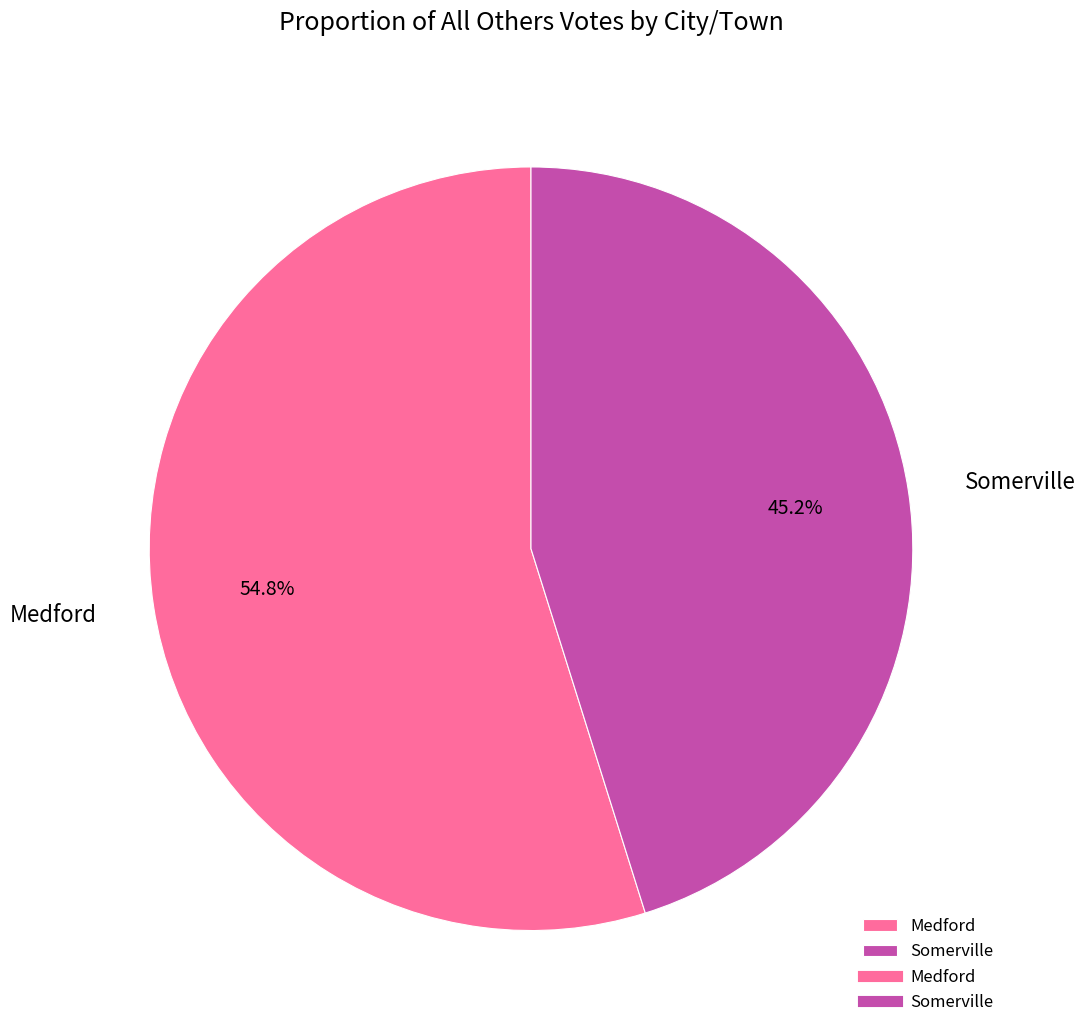

What portion of the pie excludes Medford?

45.2%